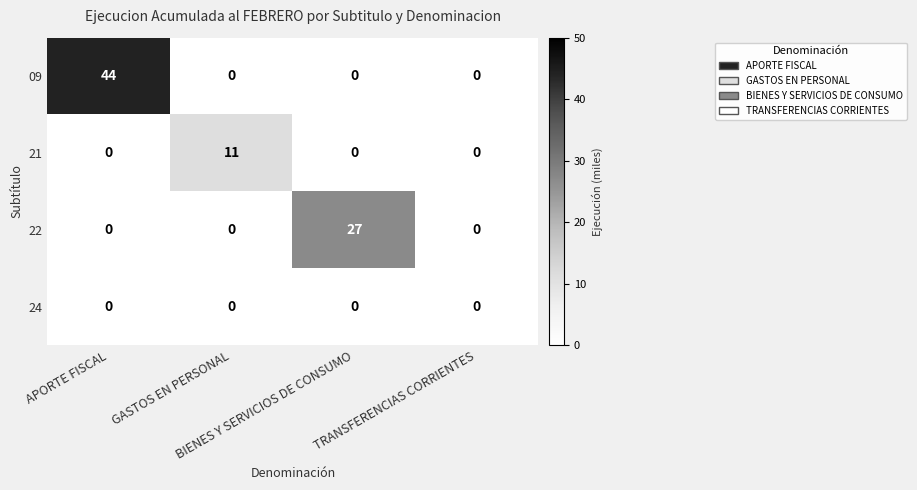

What is the sum of all 21 values?

11